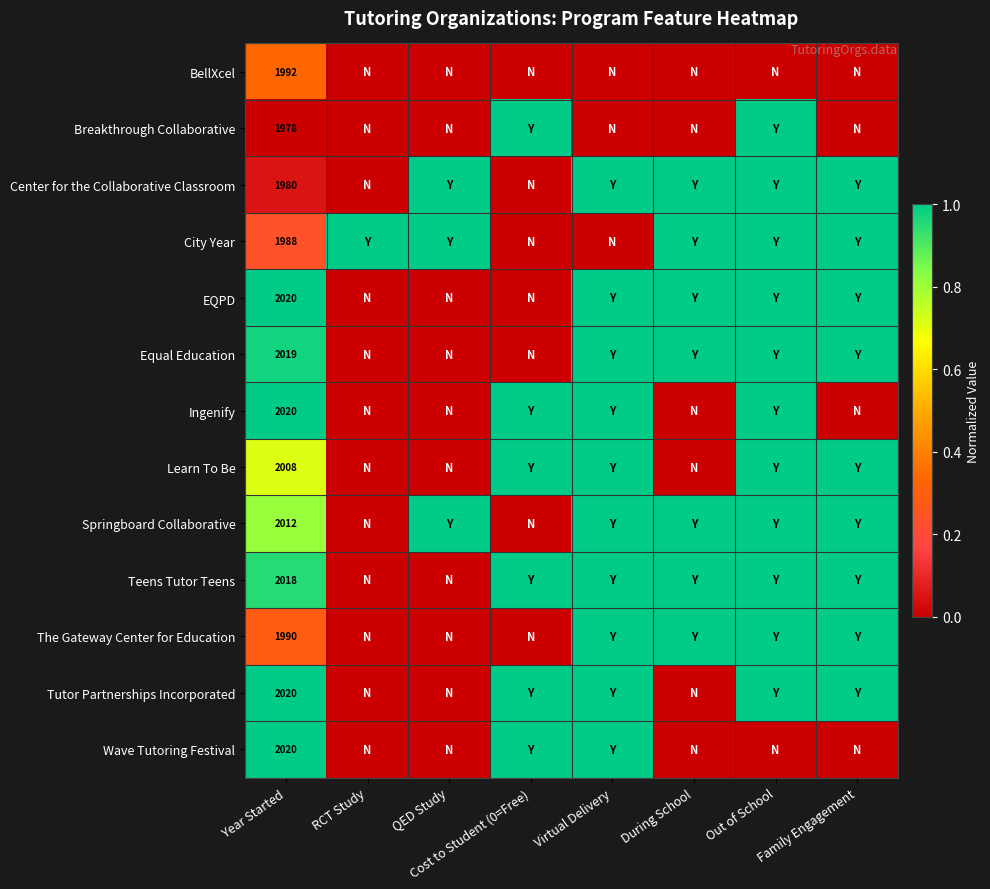

The Wave Tutoring Festival series shows 0.5 at Family Engagement. True or false?

False